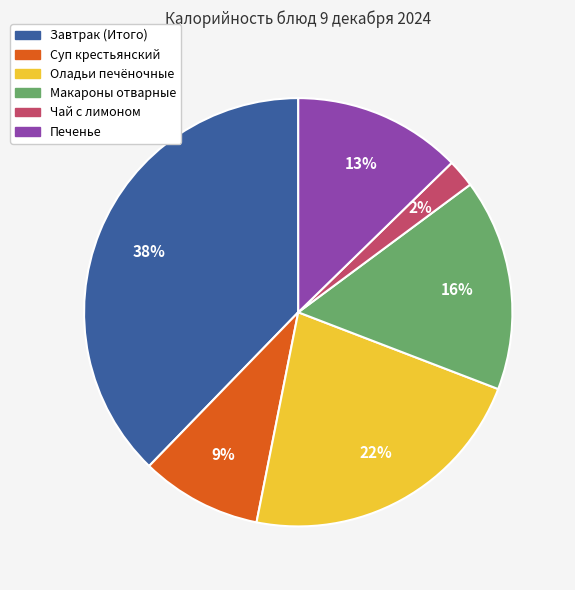

Which slice is the smallest?

Чай с лимоном